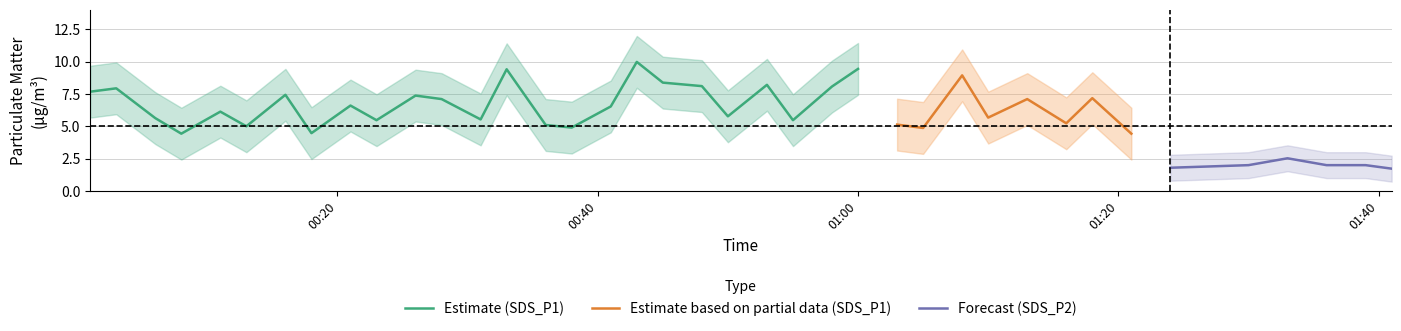

Is the value of SDS_P2_lower at 30 greater than the value of SDS_P1_lower at 12?

No